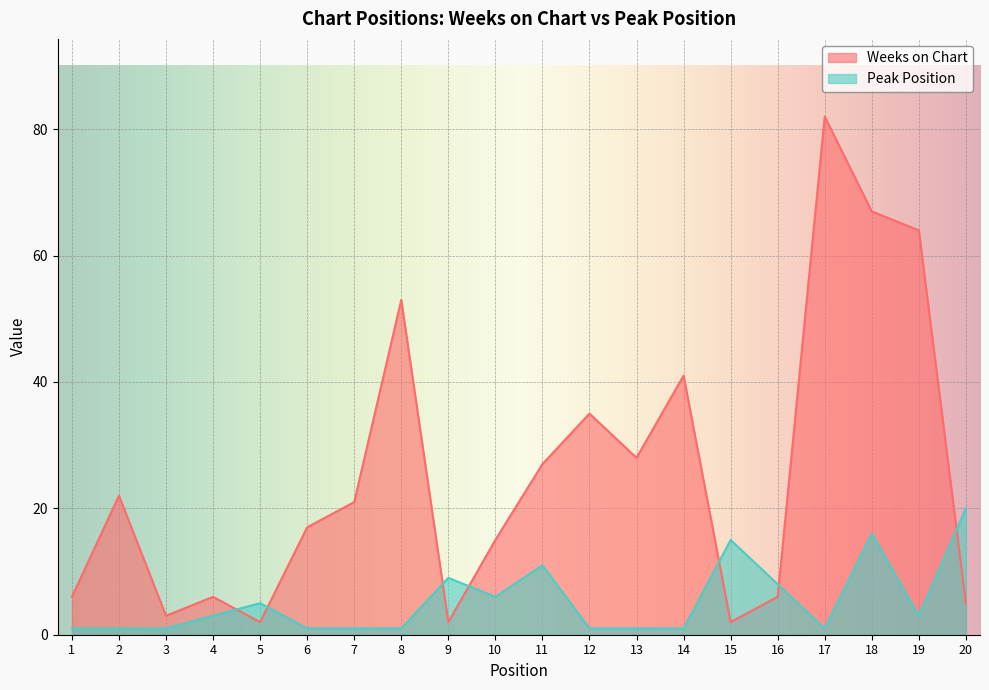

How many values in the Peak Position series exceed 3?

8